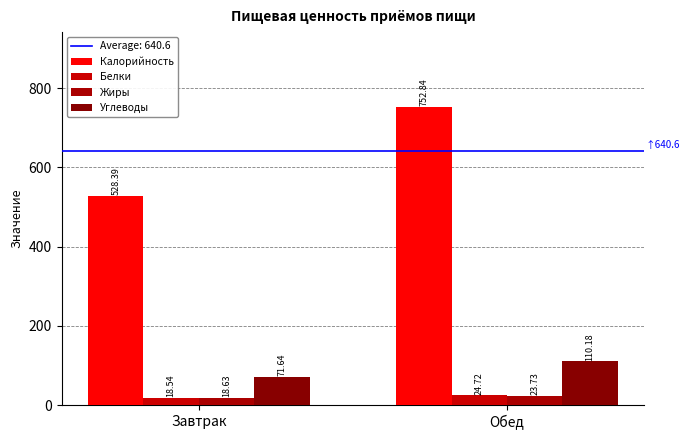

Reading right to left, what are all the values shown in this chart?

Калорийность: Обед=752.8	Завтрак=528.4
Белки: Обед=24.7	Завтрак=18.5
Жиры: Обед=23.7	Завтрак=18.6
Углеводы: Обед=110.2	Завтрак=71.6